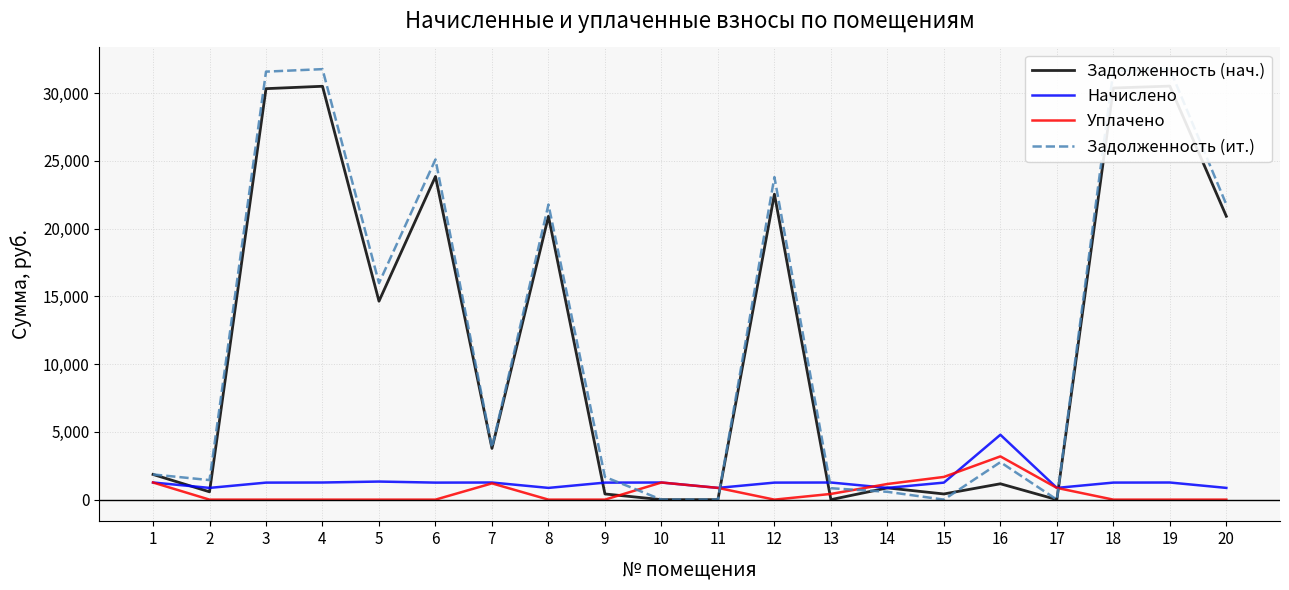

Which category has the highest value in the Задолженность (нач.) series?

19